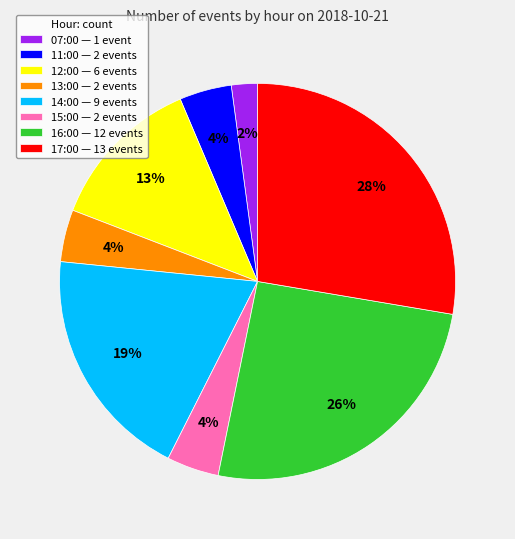

Which slice is the smallest?

07:00